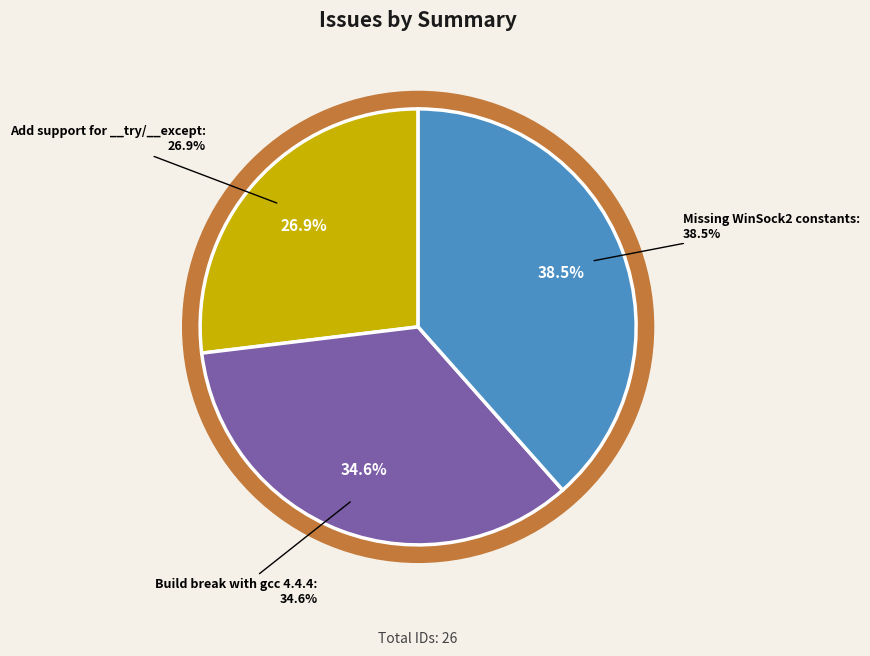

Which has a higher value, Missing WinSock2 constants or Build break with gcc 4.4.4?

Missing WinSock2 constants